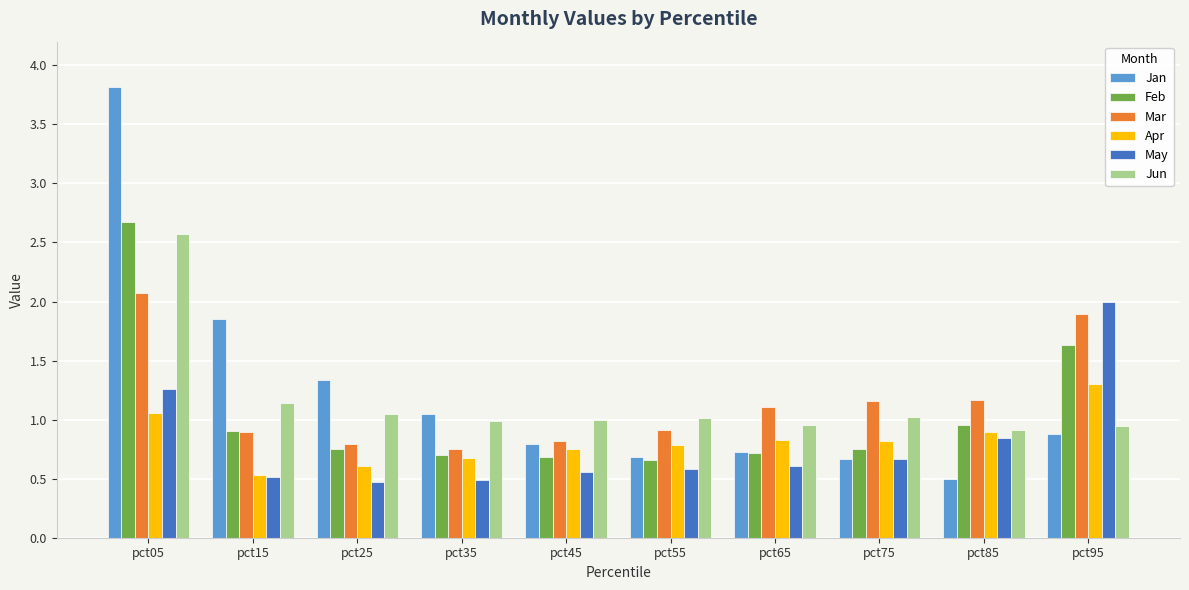

What is the difference between the maximum and minimum values in the Feb series?

2.0